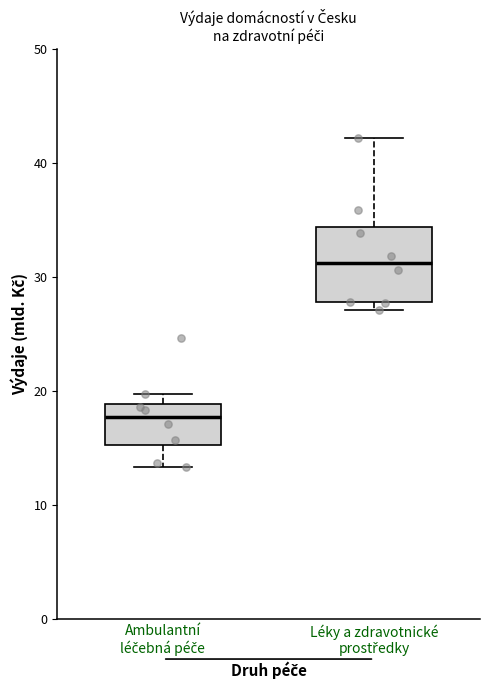

Which box has the lowest median line?

Ambulantní léčebná péče